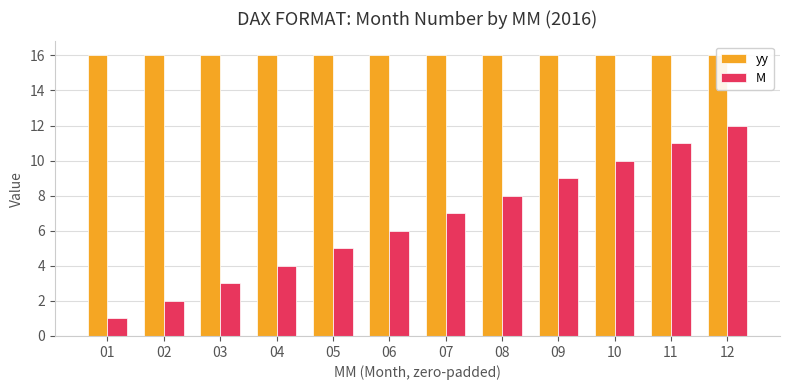

Is it true that M equals 5 at 08?

False